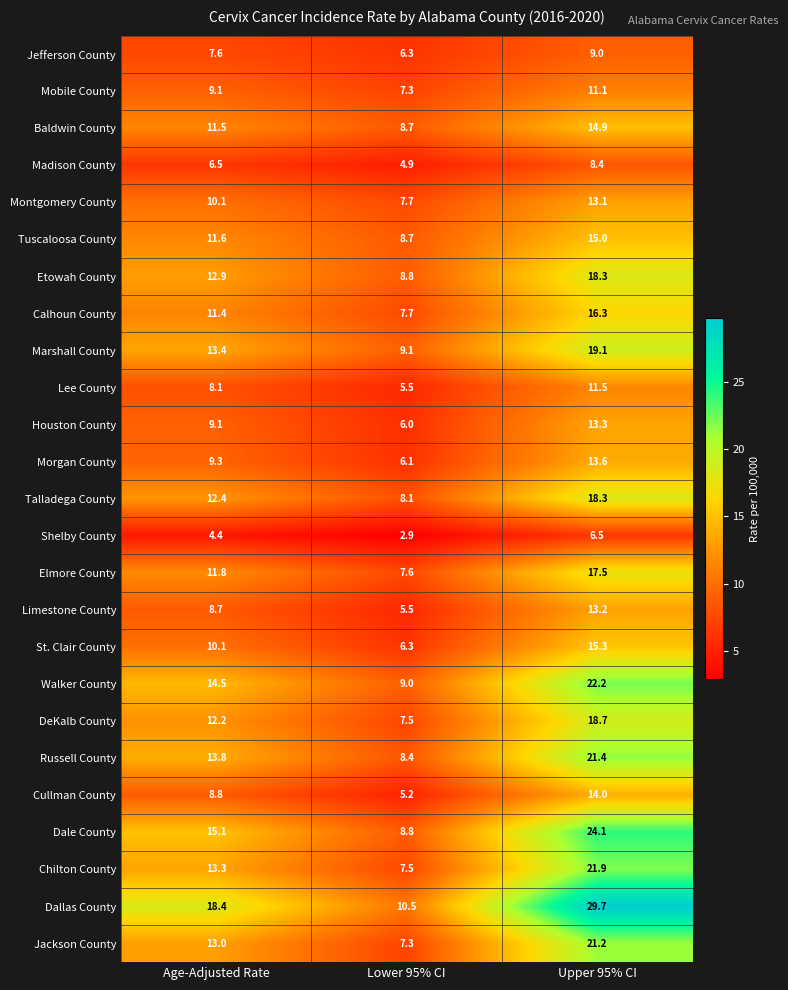

Is it true that DeKalb County equals 16.5 at Age-Adjusted Rate?

False